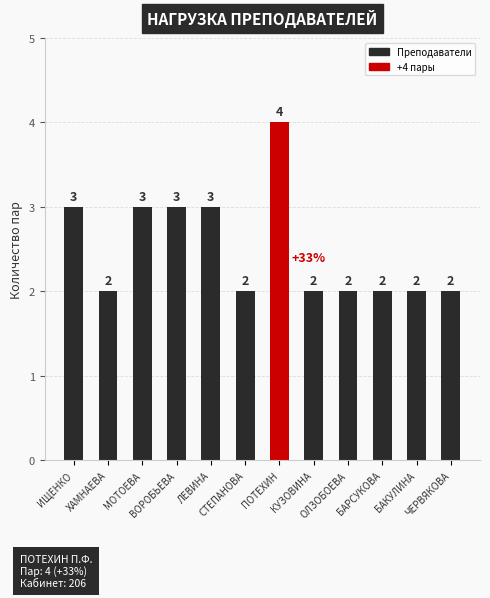

Where is the data nearest to the value 3?

ИЩЕНКО Э.Б.